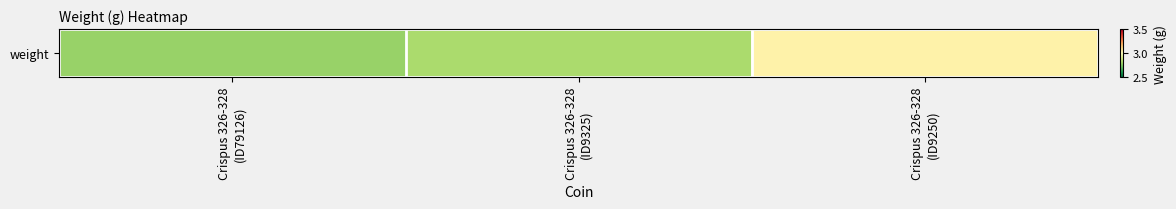

Is it true that the value at Crispus 326-328
(ID9250) is 4.0?

False